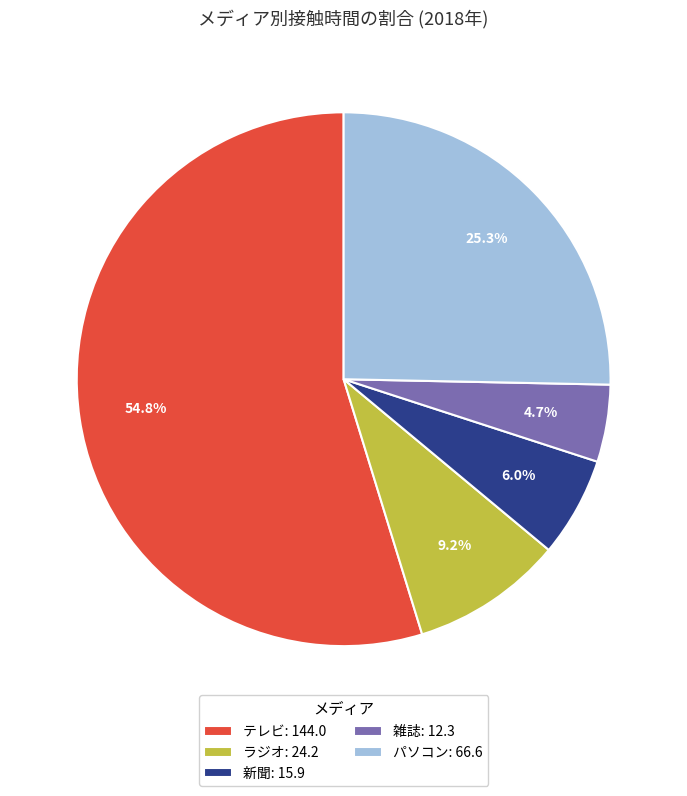

Which category accounts for the majority?

テレビ